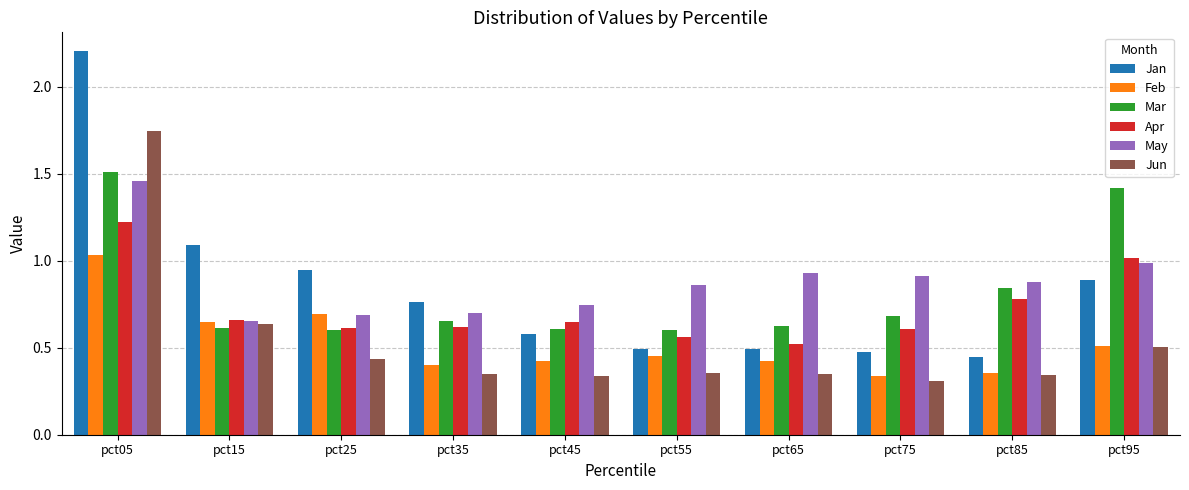

Between pct05 and pct25, which series saw the biggest shift?

Jun